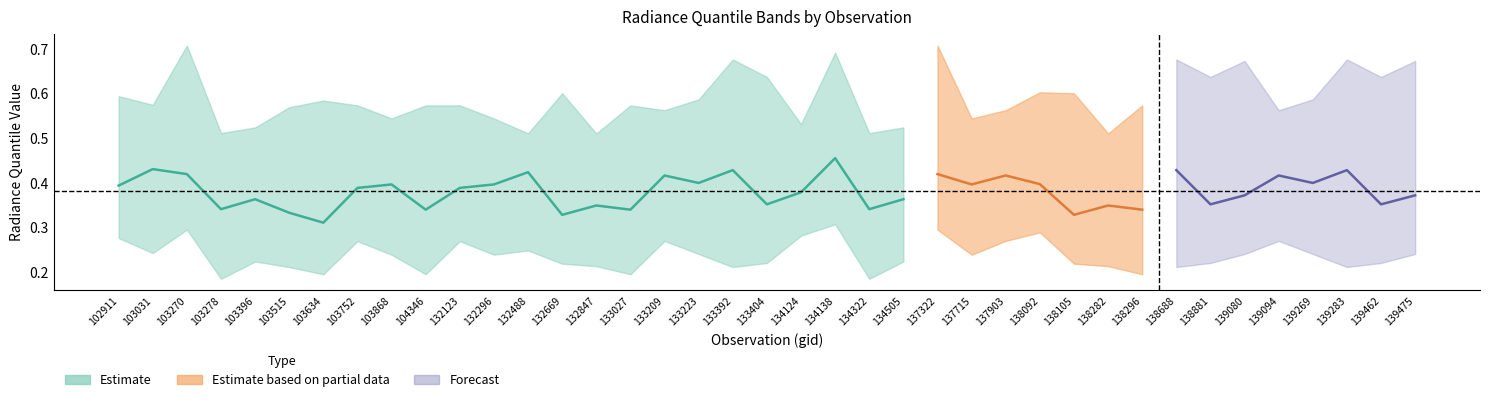

Where is the first local maximum for rade9_bin_1q?

103270